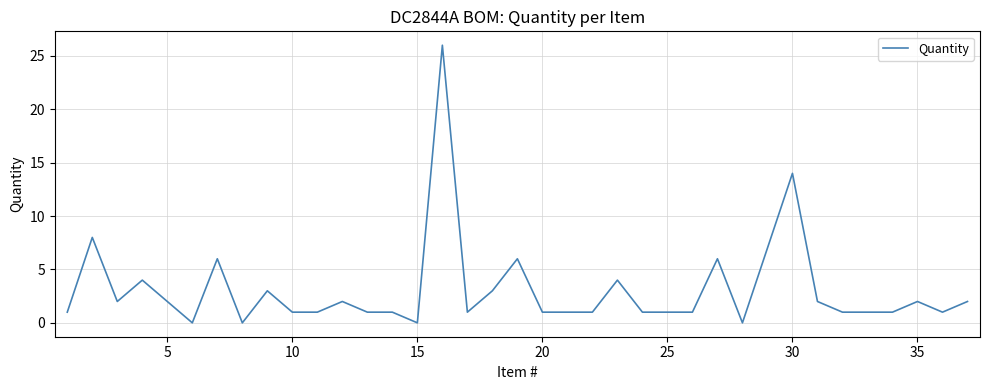

What is the difference between the maximum and minimum values?

26